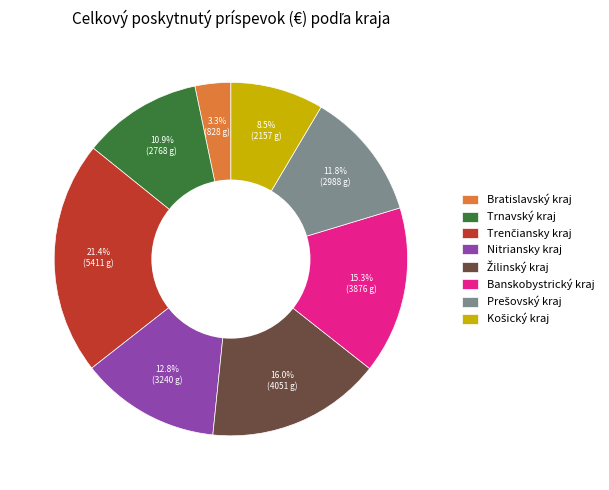

How many slices are in this pie chart?

8